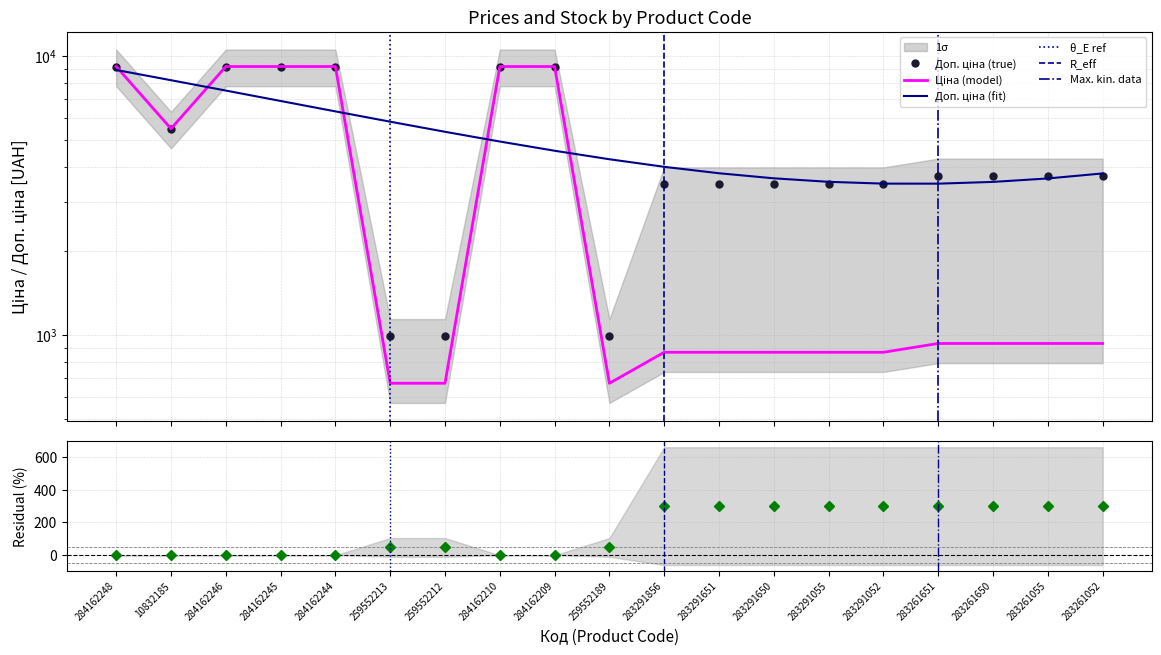

How many values in the Доп. ціна series are below 3734?

8